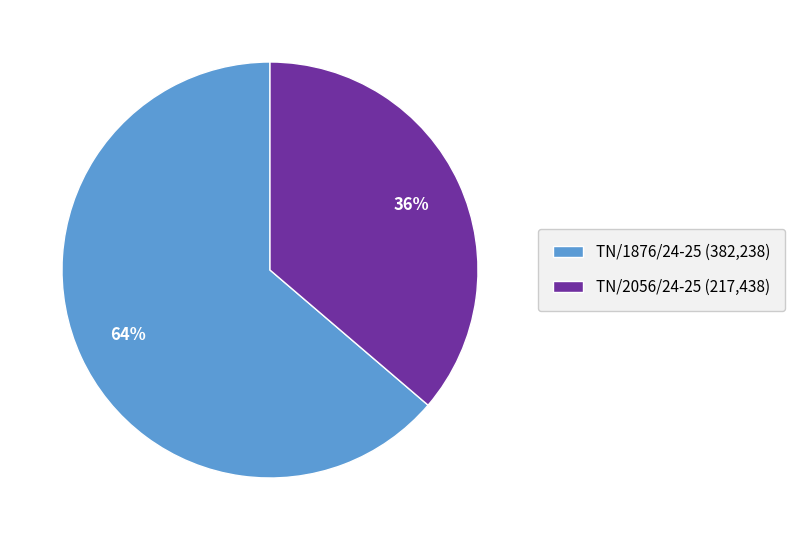

The TN/1876/24-25 slice represents 64% of the pie. True or false?

True